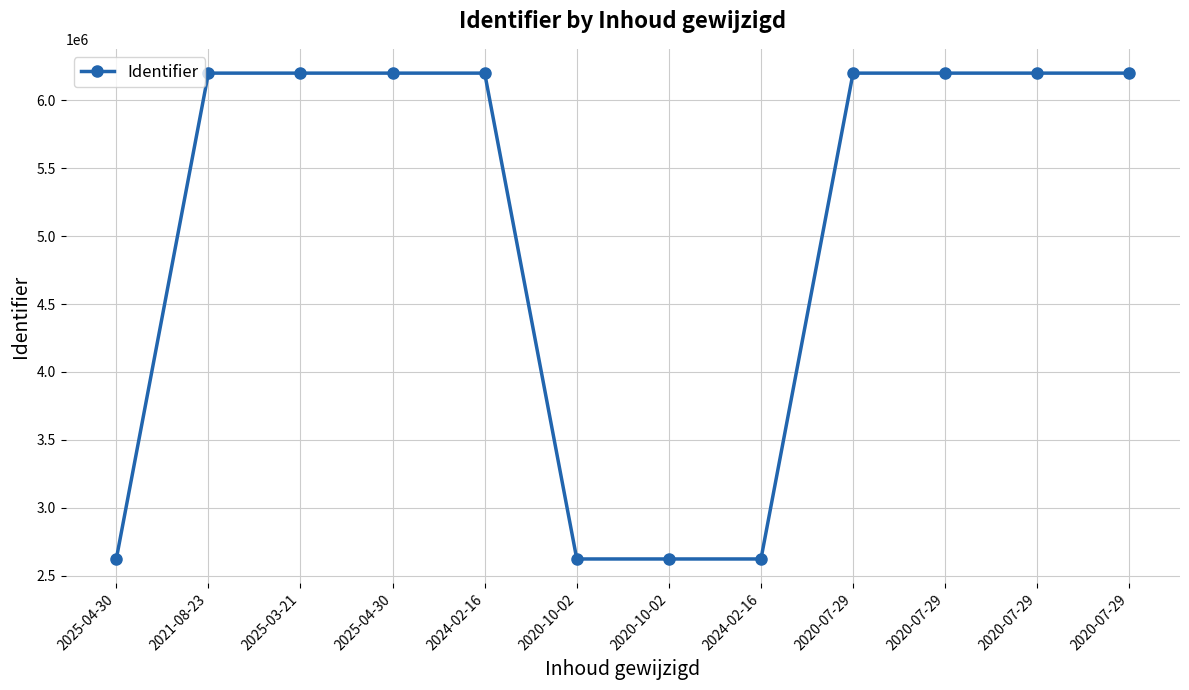

Is this an area chart (filled region under the line)?

No